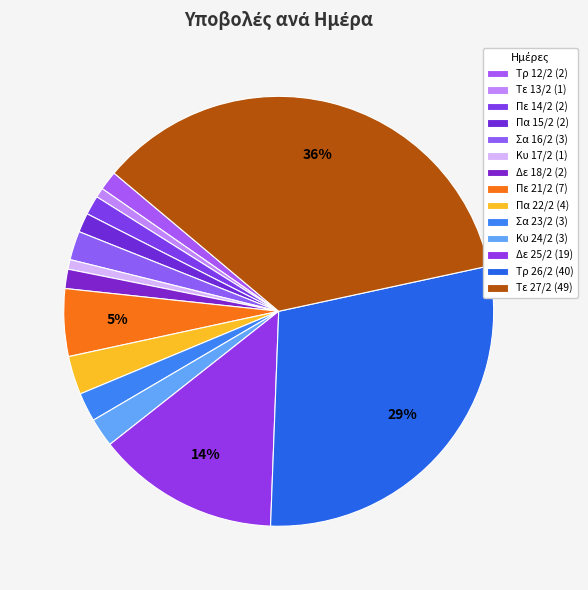

To the nearest percent, what is the difference between the largest and smallest slice percentages?

35%